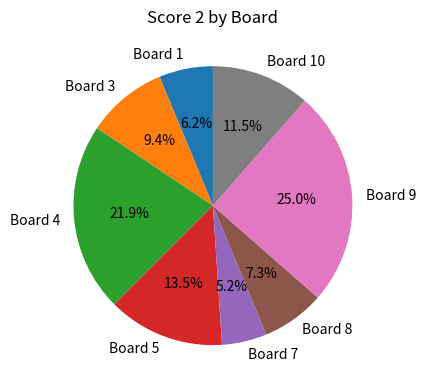

How many slices are in this pie chart?

8